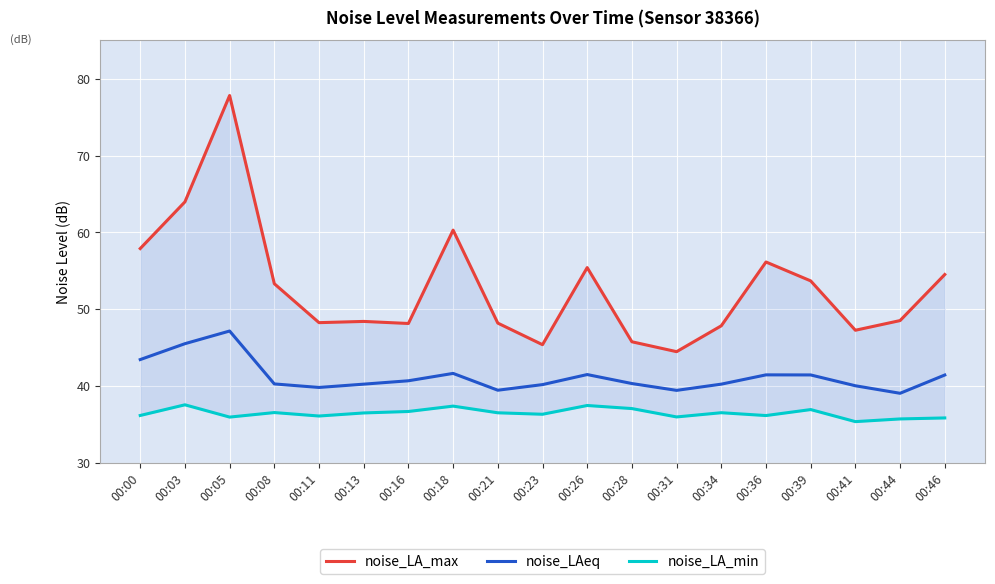

Reading right to left, what are all the values shown in this chart?

noise_LA_max: 54.5	48.5	47.2	53.7	56.1	47.8	44.5	45.8	55.4	45.4	48.2	60.3	48.1	48.4	48.2	53.3	77.8	64.0	57.9
noise_LAeq: 41.4	39.0	40.0	41.4	41.4	40.2	39.4	40.3	41.5	40.2	39.4	41.6	40.7	40.2	39.8	40.3	47.1	45.5	43.4
noise_LA_min: 35.8	35.7	35.4	36.9	36.1	36.5	36.0	37.0	37.5	36.3	36.5	37.4	36.7	36.5	36.1	36.5	35.9	37.5	36.1